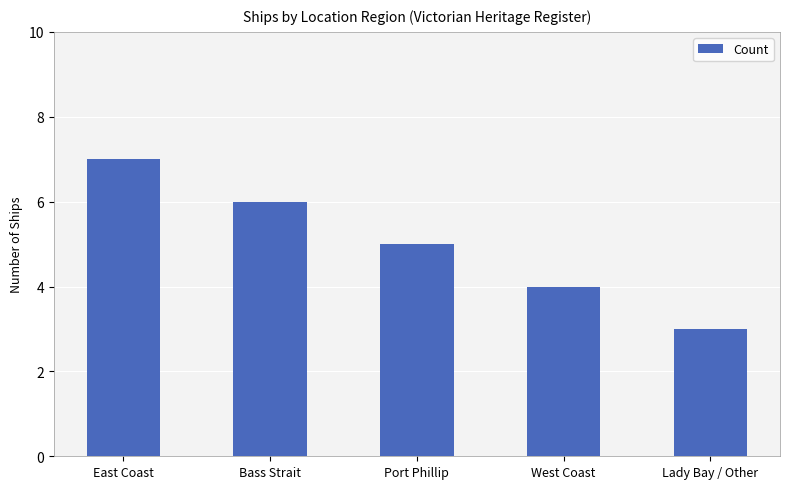

At which label does the data first exceed 5?

East Coast